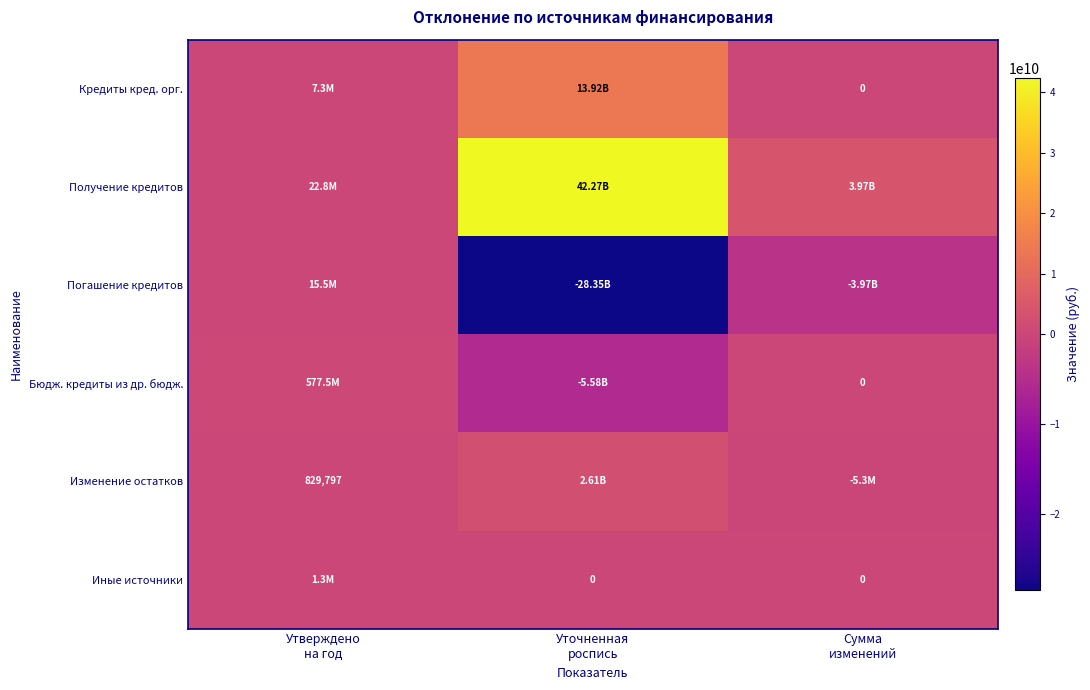

What is the difference between the maximum and second lowest values in the Иные источники series?

1282495.0